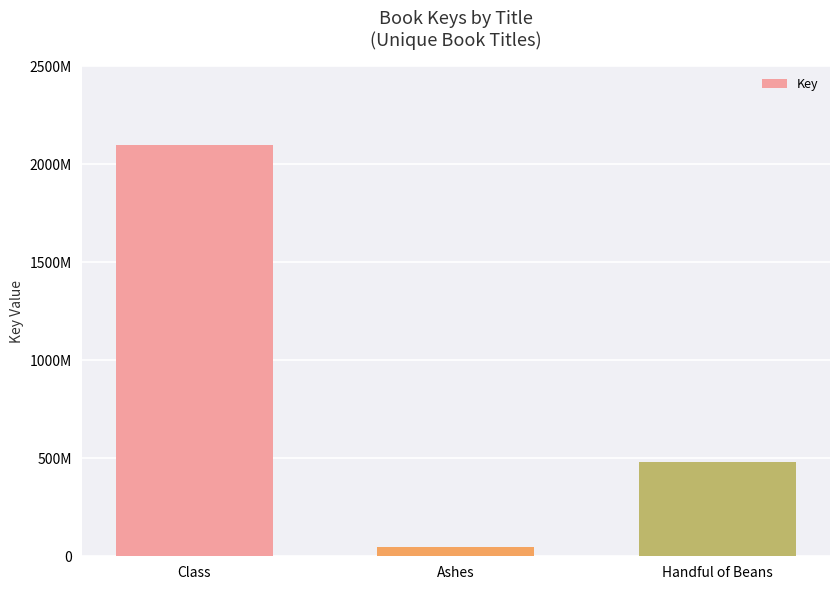

At which category does the chart reach its minimum across all series?

Ashes